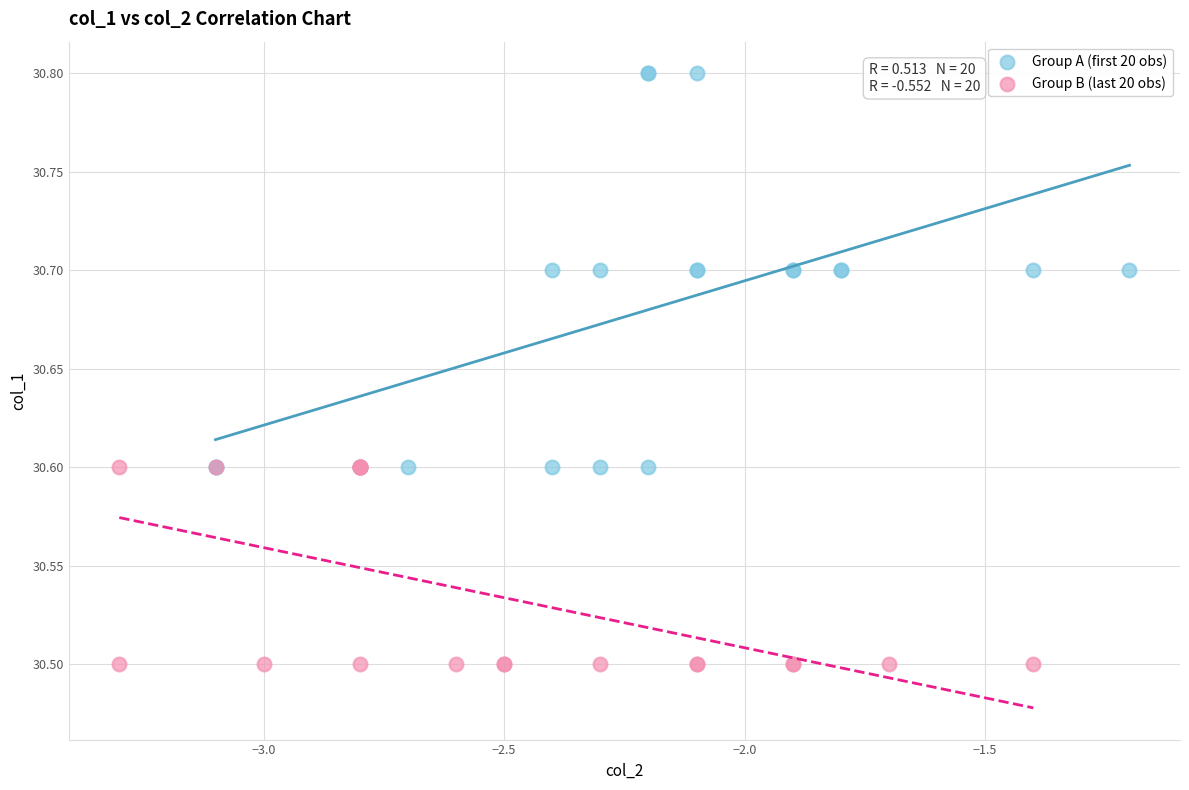

Which series reaches the maximum Y coordinate?

Group A (first 20 obs)